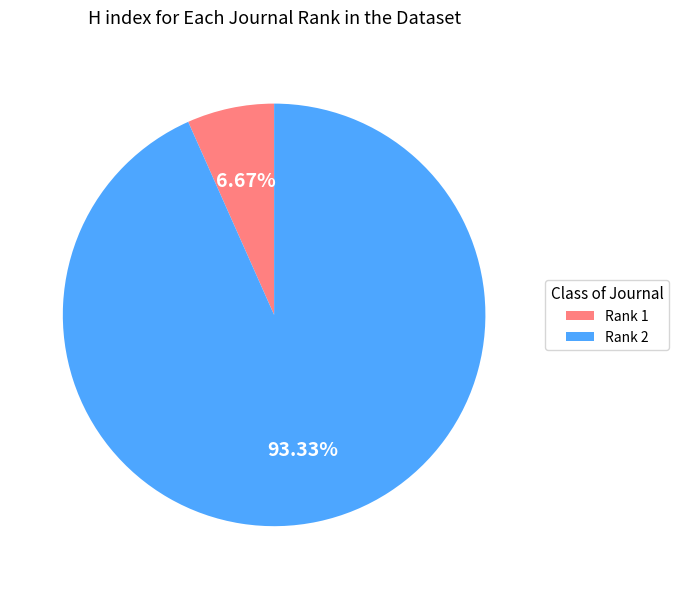

Is there any slice that represents more than half of the pie?

Yes